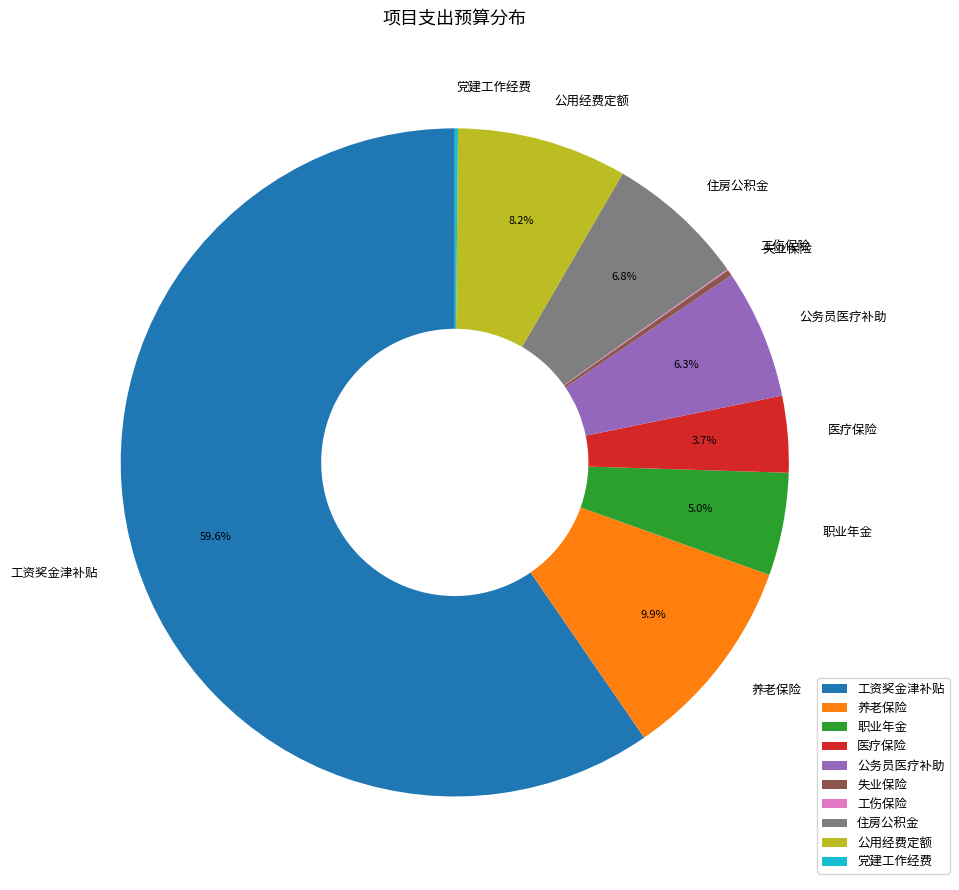

Does 工资奖金津补贴 represent more than half of the total?

Yes